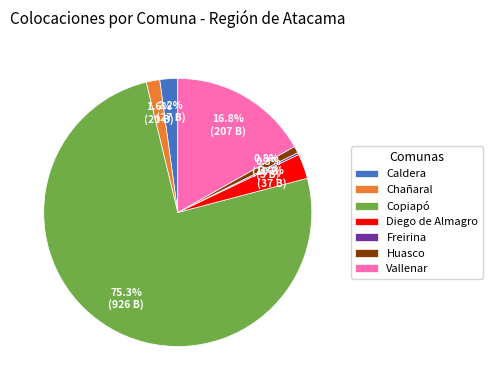

Is there any slice that represents more than half of the pie?

Yes